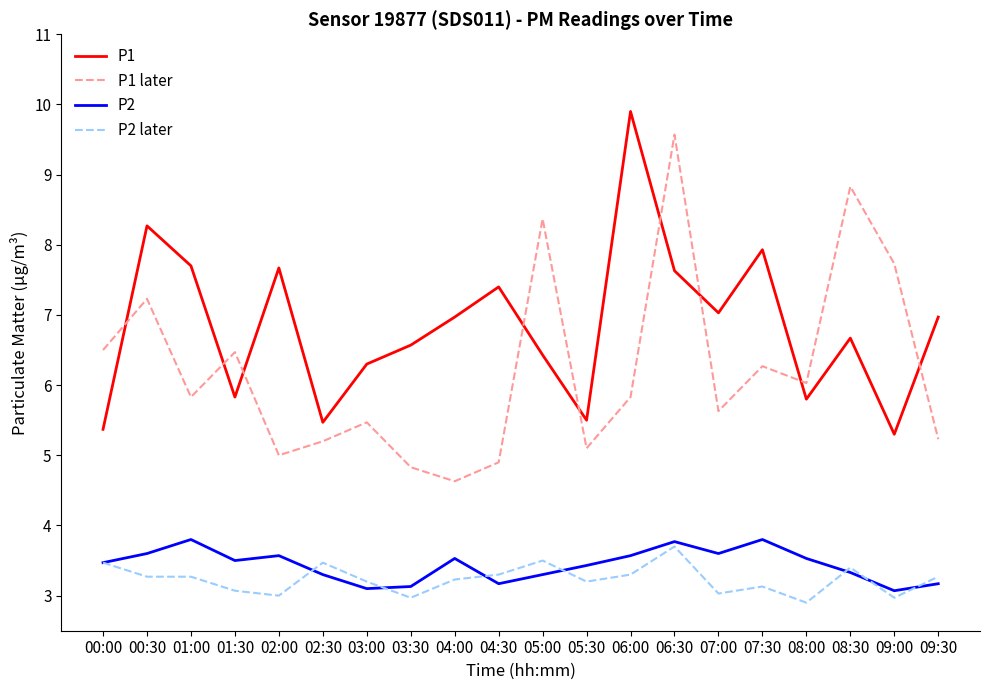

Which category has the lowest value in the P2 later series?

08:00